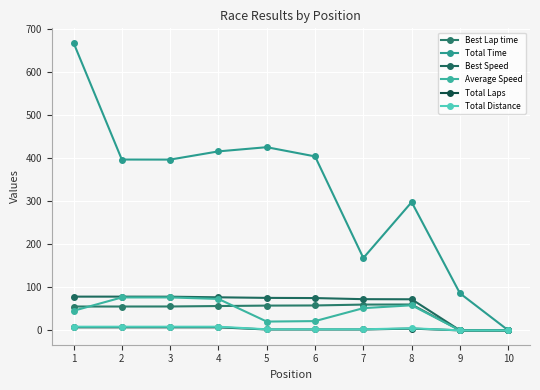

Which series has the largest range (max minus min)?

Total Time